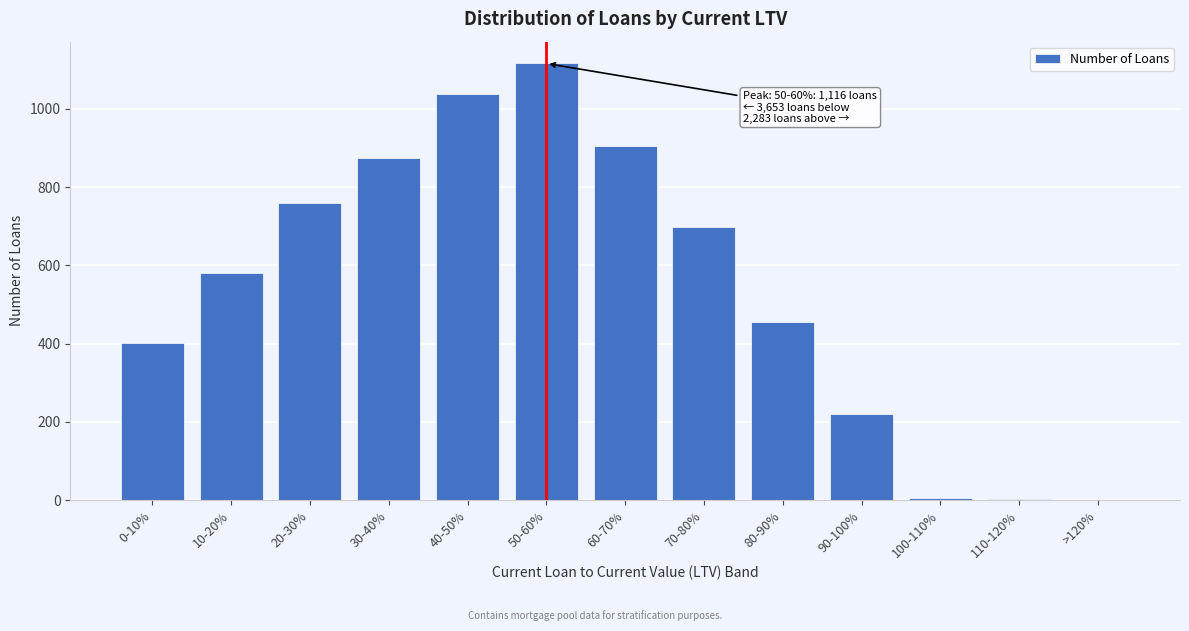

The chart shows a value of 905 at 60-70%. True or false?

True